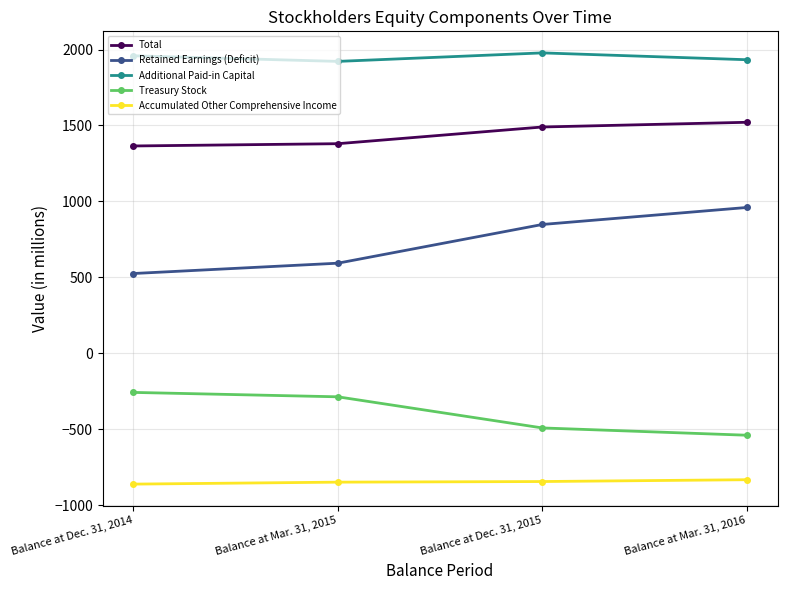

What are all the series names shown in the legend?

Total, Retained Earnings (Deficit), Additional Paid-in Capital, Treasury Stock, Accumulated Other Comprehensive Income